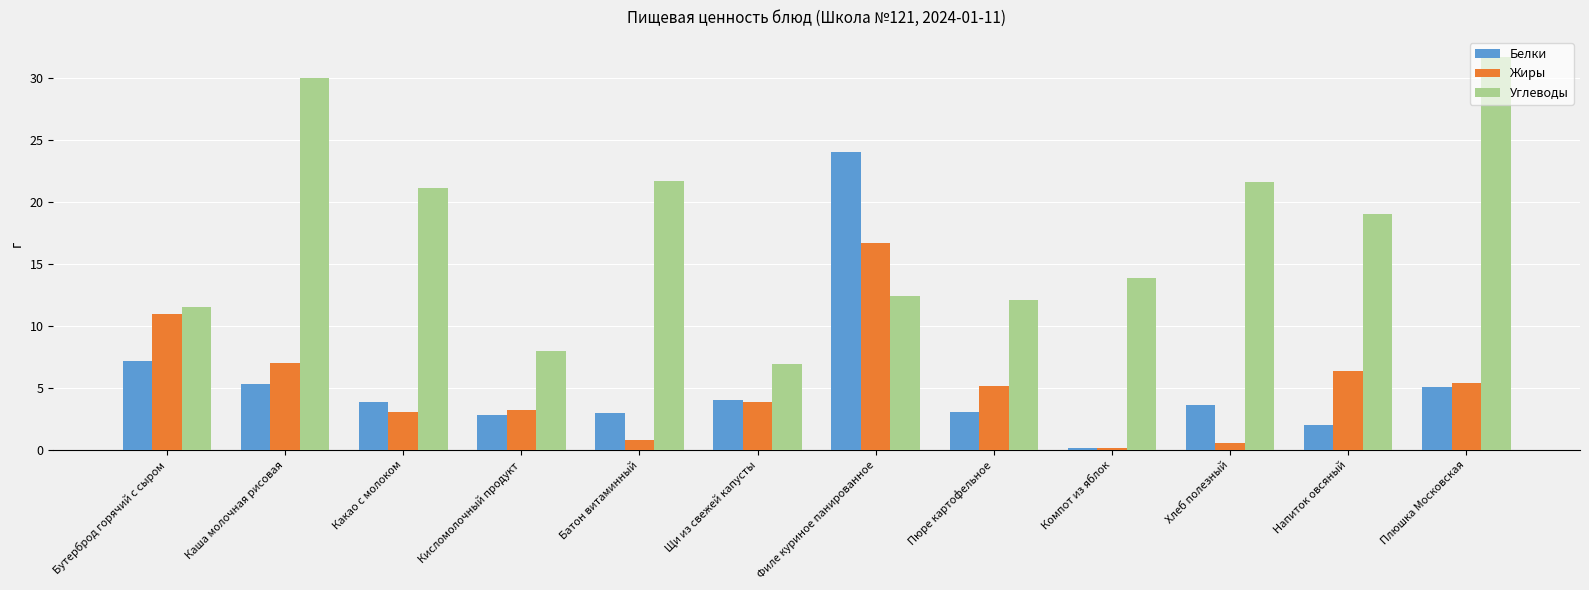

What is the difference between the maximum and minimum values in the Углеводы series?

24.8